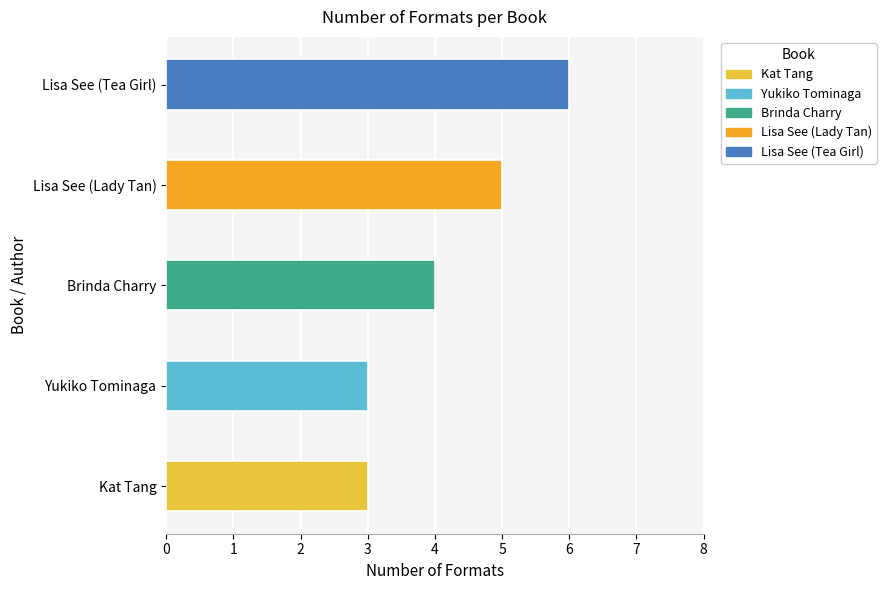

What is the smallest value displayed?

3